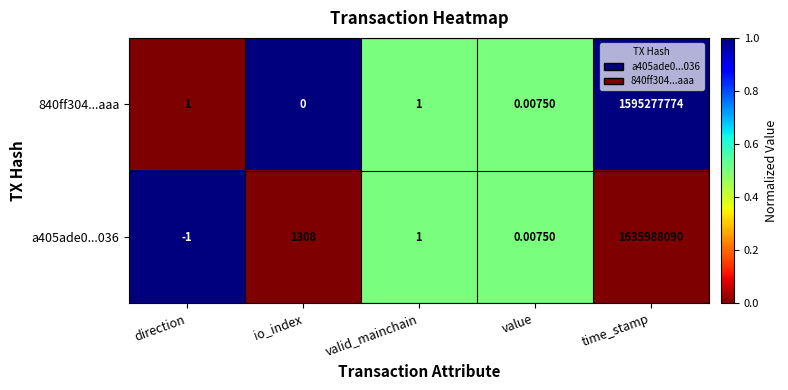

At which category is the sum across all series the highest?

time_stamp